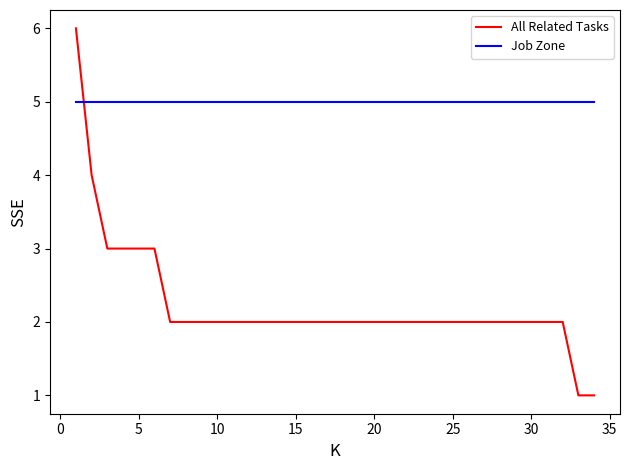

Which series ends up on top after the final intersection of Job Zone and All Related Tasks?

Job Zone